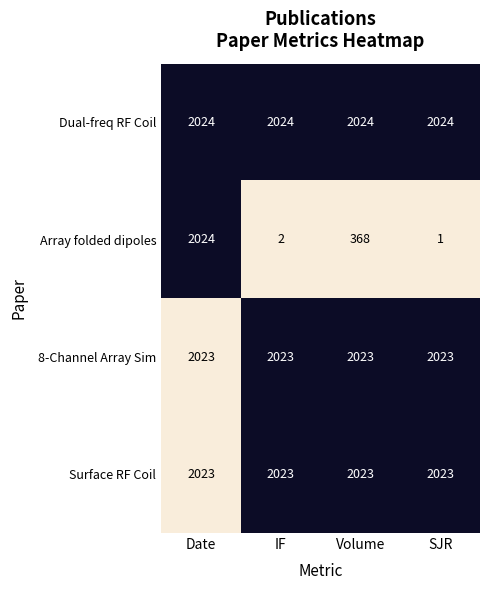

Reading left to right, extract all data points from this chart.

Dual-freq RF Coil: 2024	2024	2024	2024
Array folded dipoles: 2024	2	368	1
8-Channel Array Sim: 2023	2023	2023	2023
Surface RF Coil: 2023	2023	2023	2023